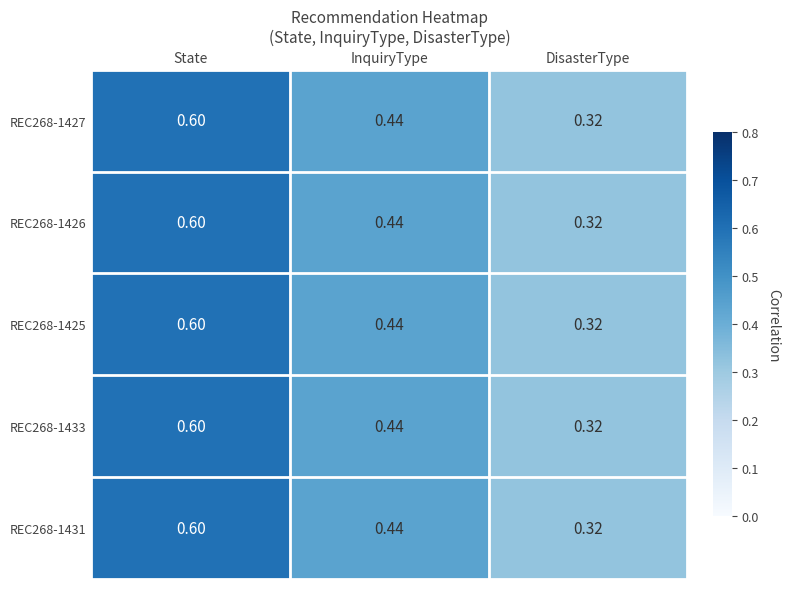

At which label is REC268-1427 closest to 0?

DisasterType